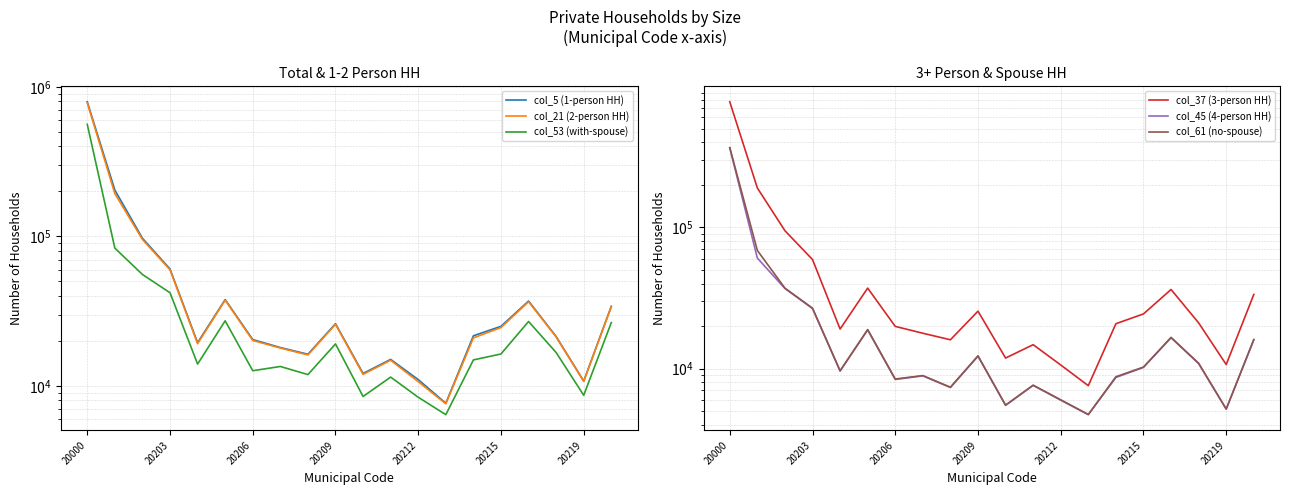

At how many categories does at least one series exceed 246482?

1